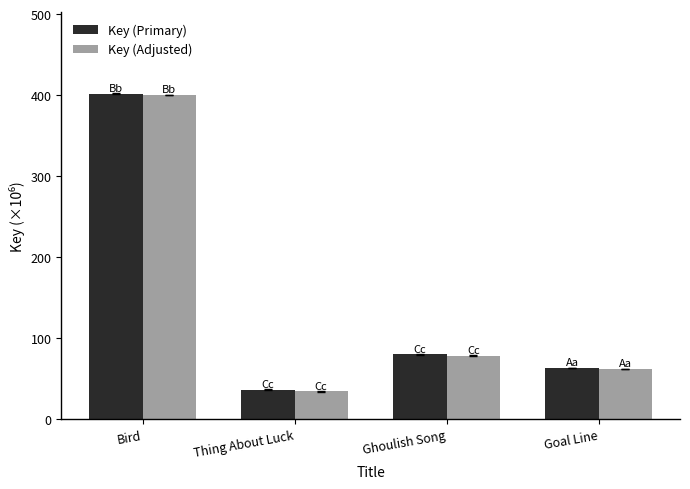

Count the number of categories in the chart.

4